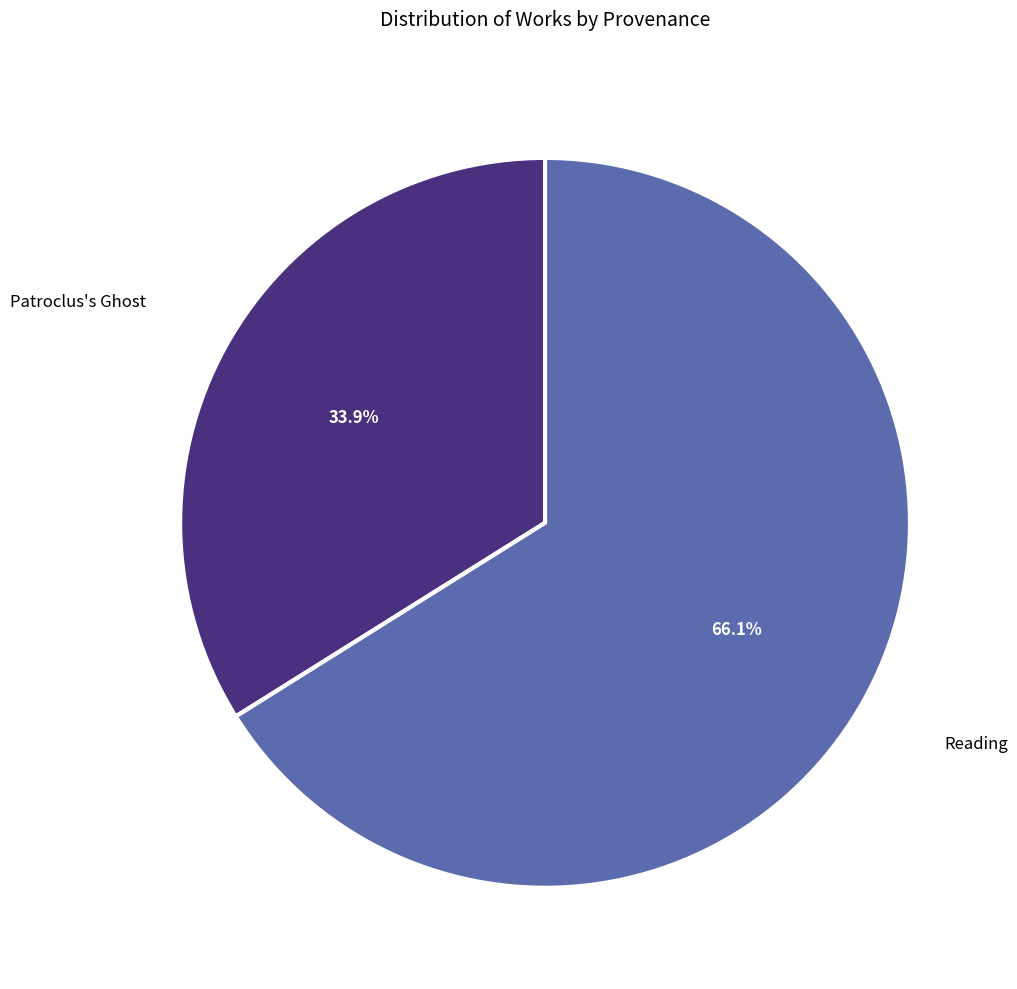

Does any single category account for the majority?

Yes